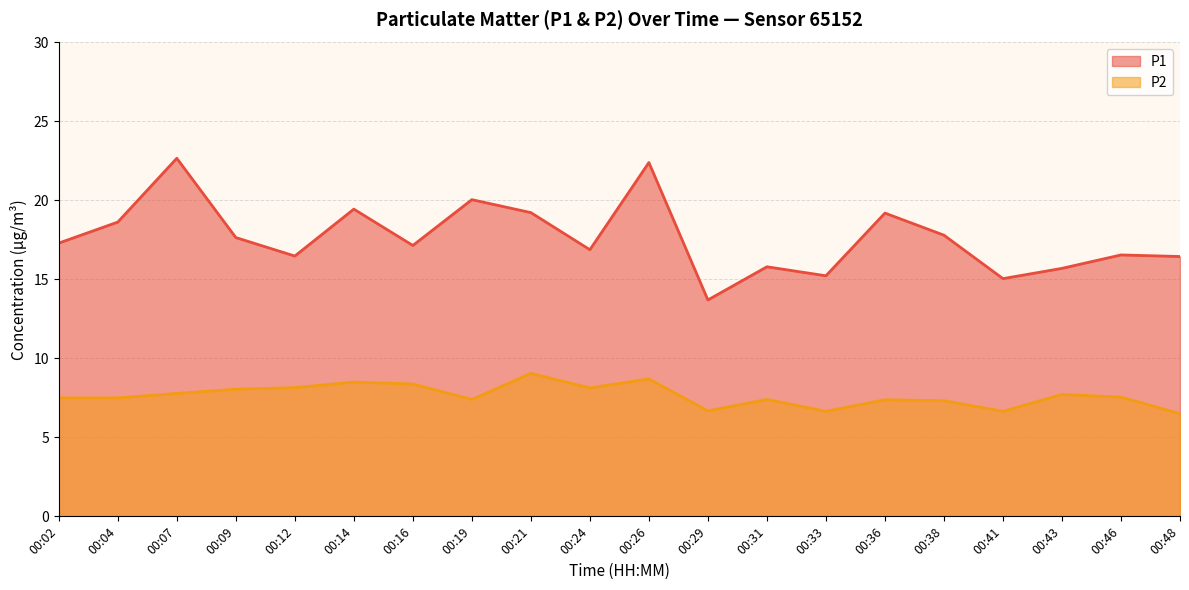

What is the value of the P1 point at the 10th from the left?

16.9